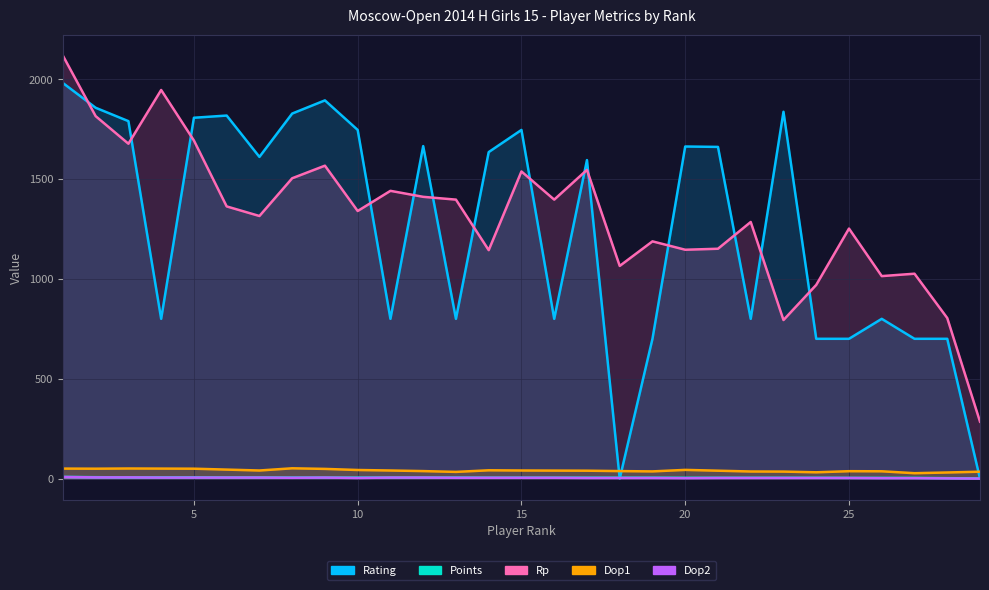

What is the difference between the Rating values at 23 and 18?

1837.0